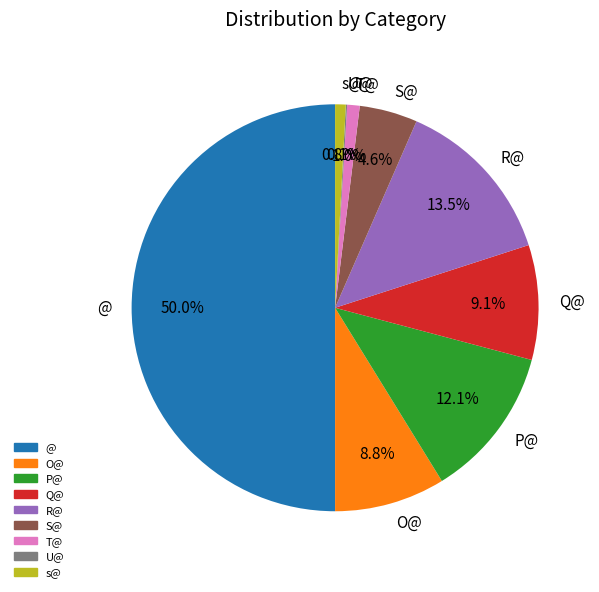

To the nearest percent, what portion does T@ represent?

1%